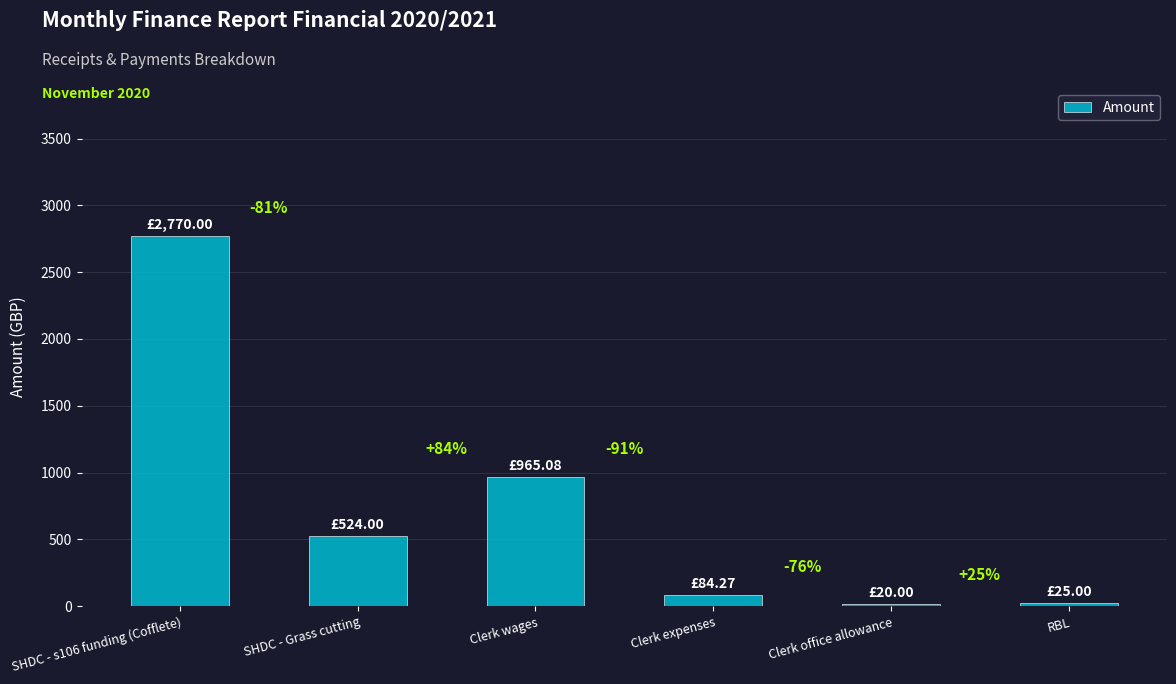

Are the bars horizontal?

No